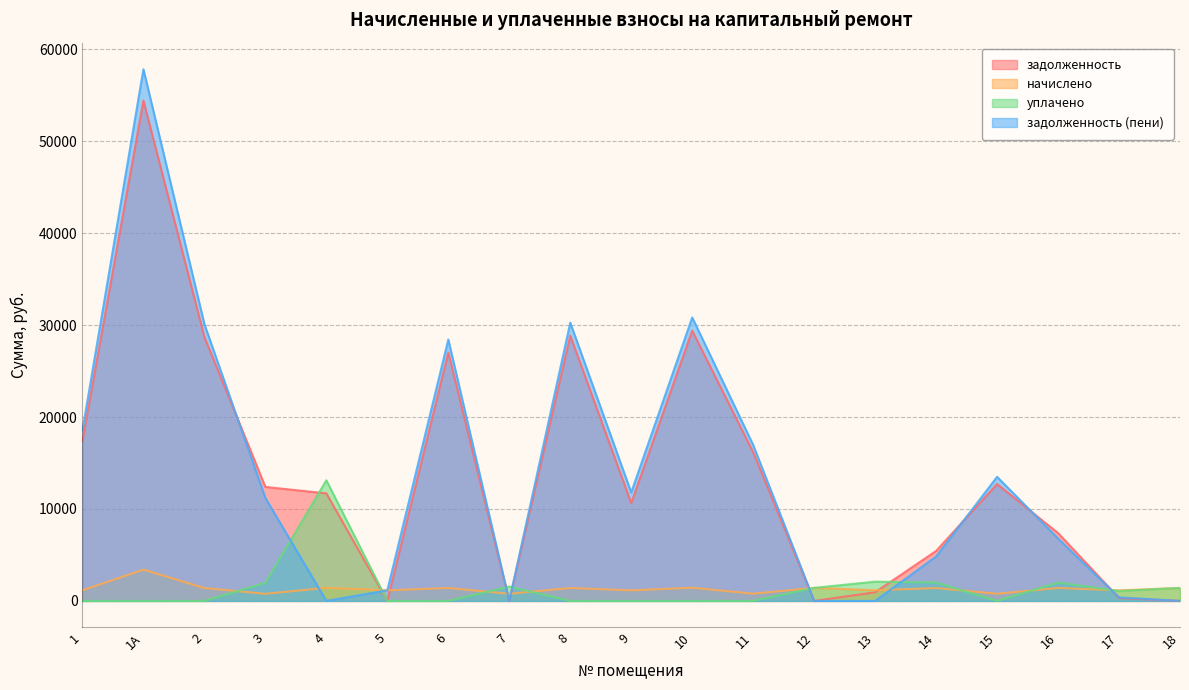

Which category has the highest value across all series?

1А